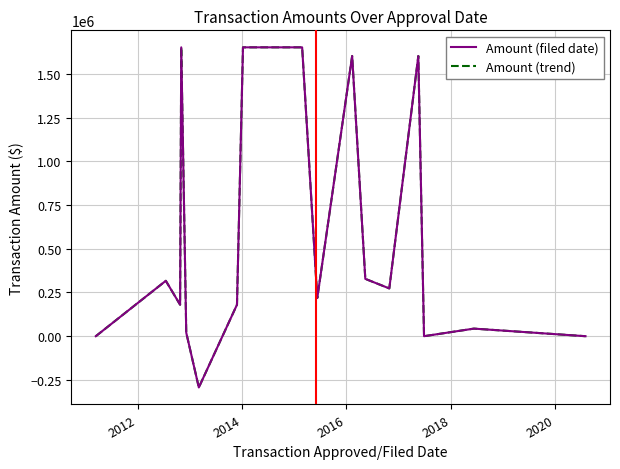

How many interior local valleys does the Amount (filed date) series have?

5